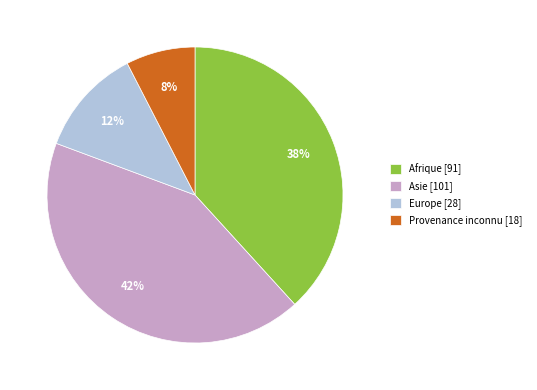

Is the sum of Afrique [91] and Provenance inconnu [18] greater than half?

No